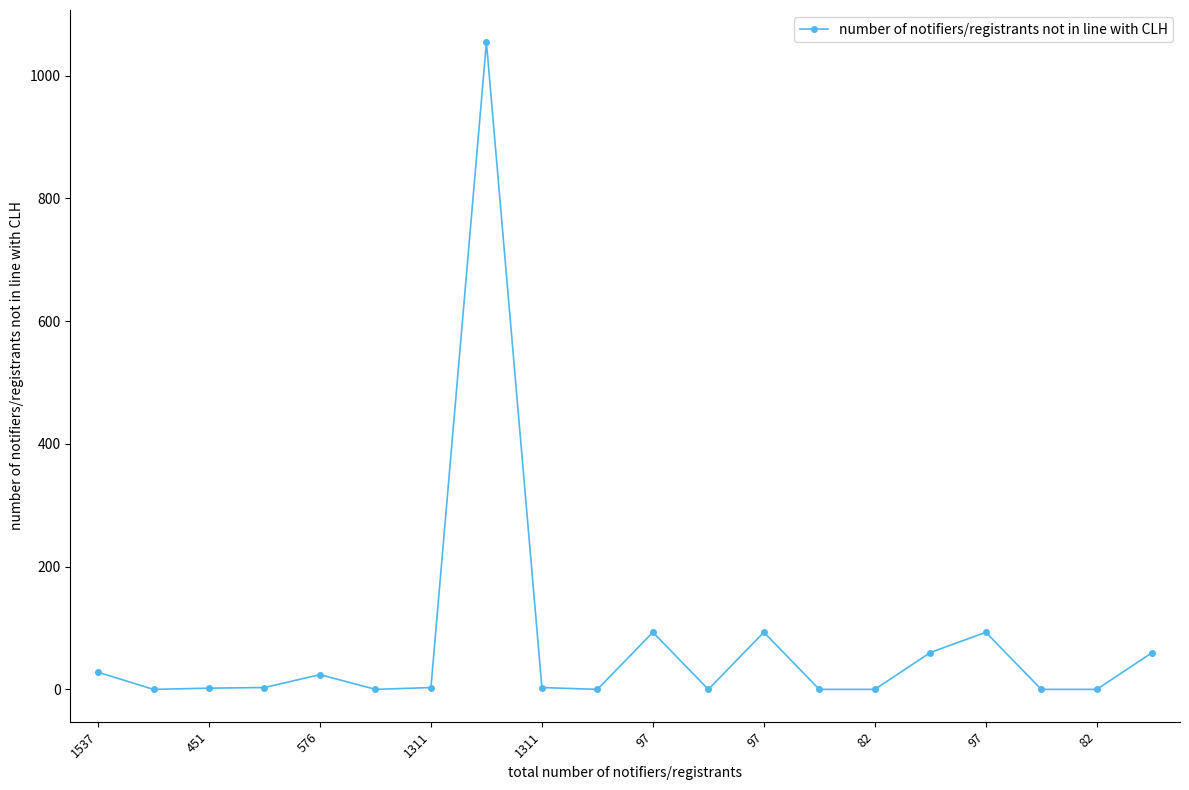

True or false: there are more than 2 points higher than both neighbors.

True